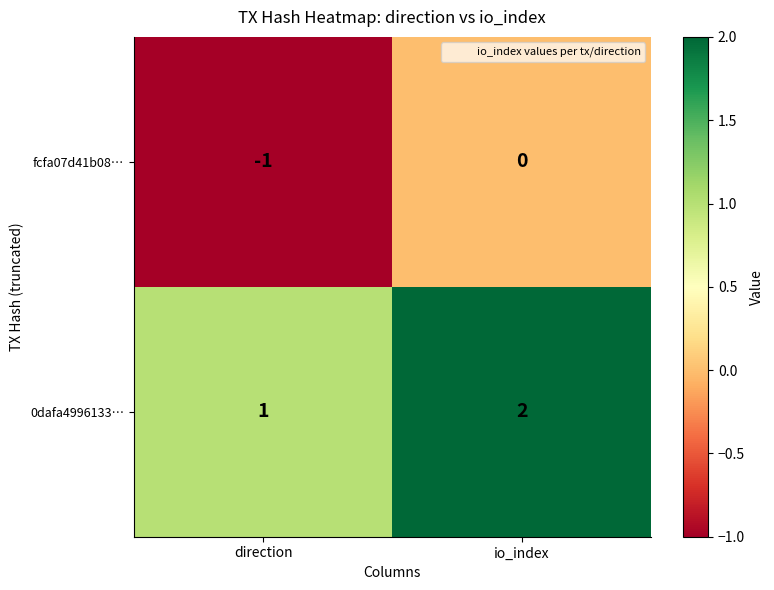

List the series in order of their peak value, lowest first.

fcfa07d41b08…, 0dafa4996133…